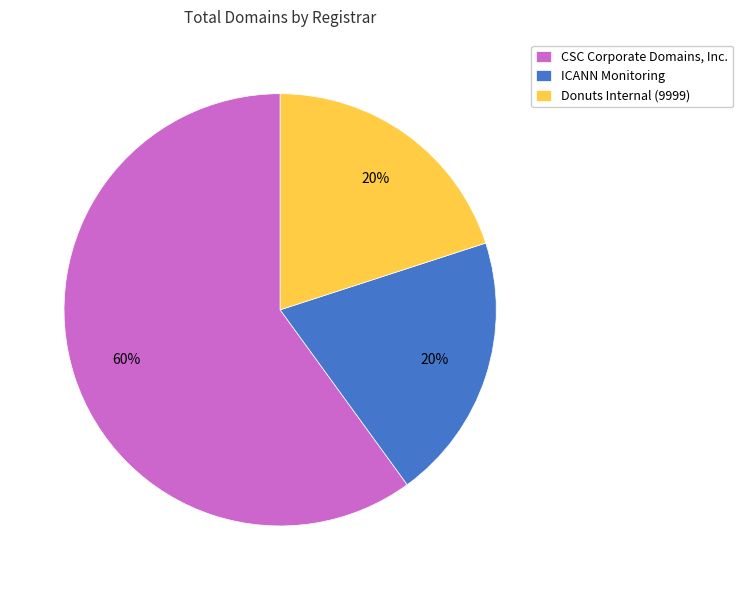

How many slices are in this pie chart?

3